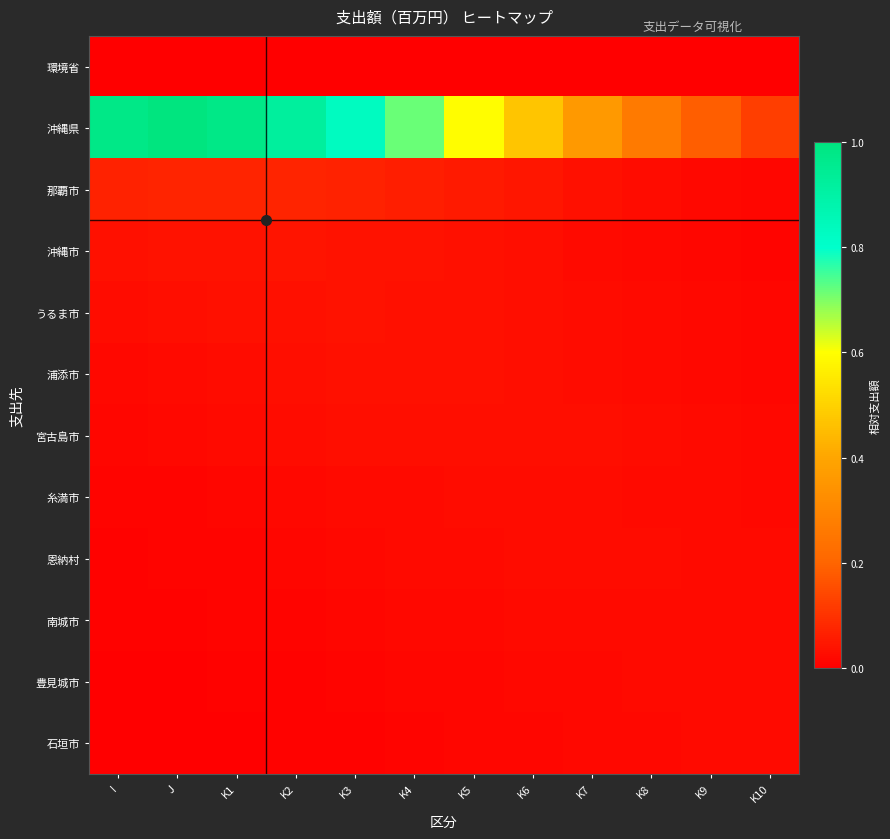

At how many categories does at least one series exceed 0?

12